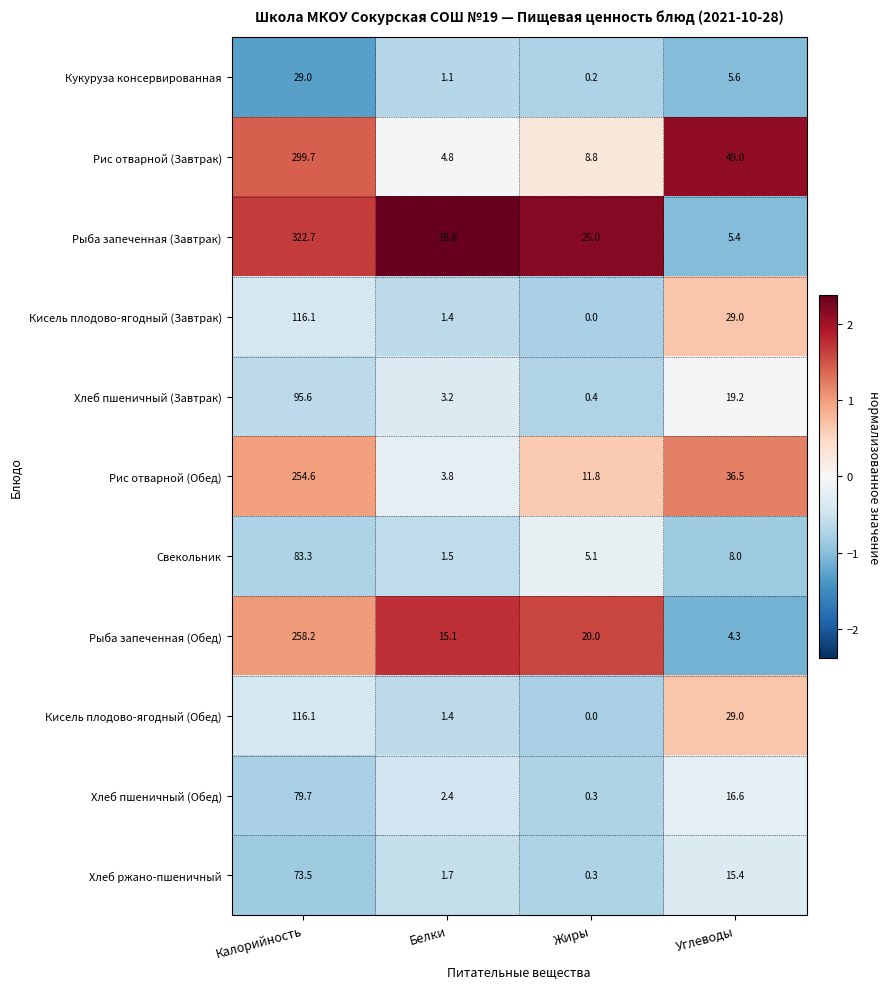

Which series has the widest spread of values?

Рыба запеченная (Завтрак)